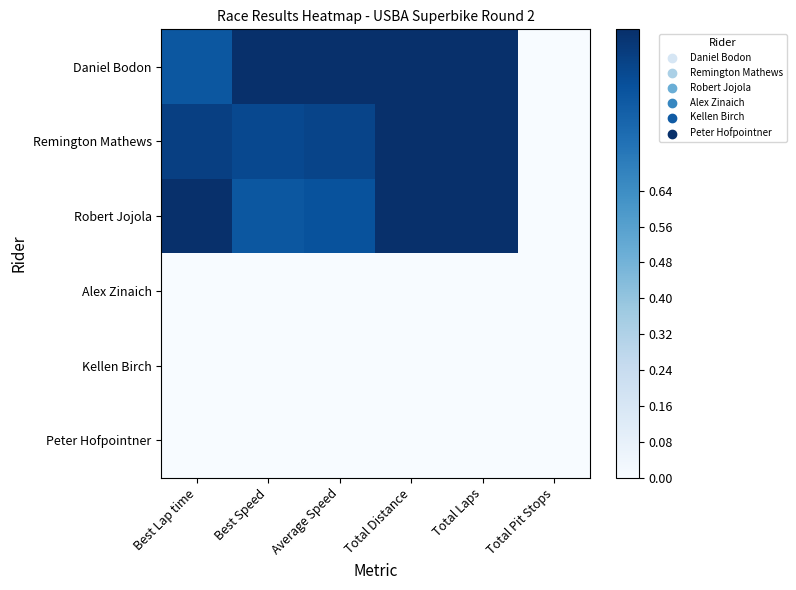

Reading left to right, extract all data points from this chart.

Daniel Bodon: Best Lap time=0.8	Best Speed=1.0	Average Speed=1.0	Total Distance=1.0	Total Laps=1.0	Total Pit Stops=0.0
Remington Mathews: Best Lap time=0.9	Best Speed=0.9	Average Speed=0.9	Total Distance=1.0	Total Laps=1.0	Total Pit Stops=0.0
Robert Jojola: Best Lap time=1.0	Best Speed=0.8	Average Speed=0.9	Total Distance=1.0	Total Laps=1.0	Total Pit Stops=0.0
Alex Zinaich: Best Lap time=0.0	Best Speed=0.0	Average Speed=0.0	Total Distance=0.0	Total Laps=0.0	Total Pit Stops=0.0
Kellen Birch: Best Lap time=0.0	Best Speed=0.0	Average Speed=0.0	Total Distance=0.0	Total Laps=0.0	Total Pit Stops=0.0
Peter Hofpointner: Best Lap time=0.0	Best Speed=0.0	Average Speed=0.0	Total Distance=0.0	Total Laps=0.0	Total Pit Stops=0.0